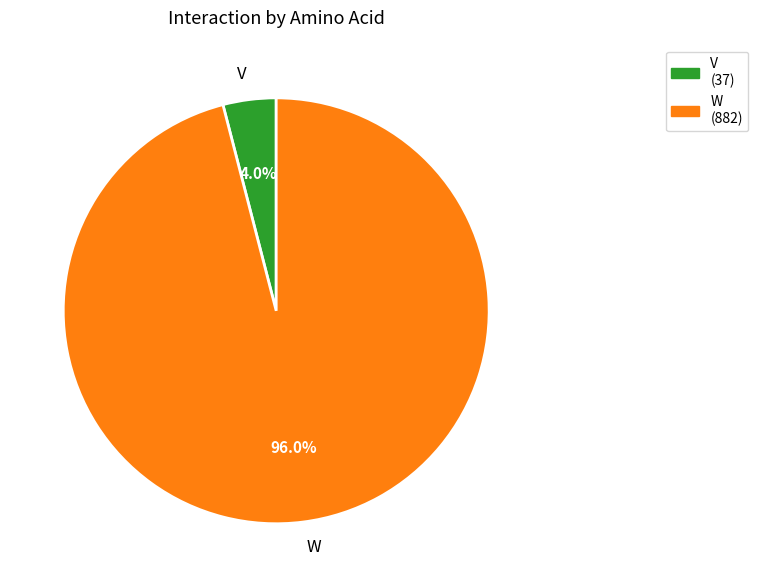

How much of the chart is everything except V?

96.0%